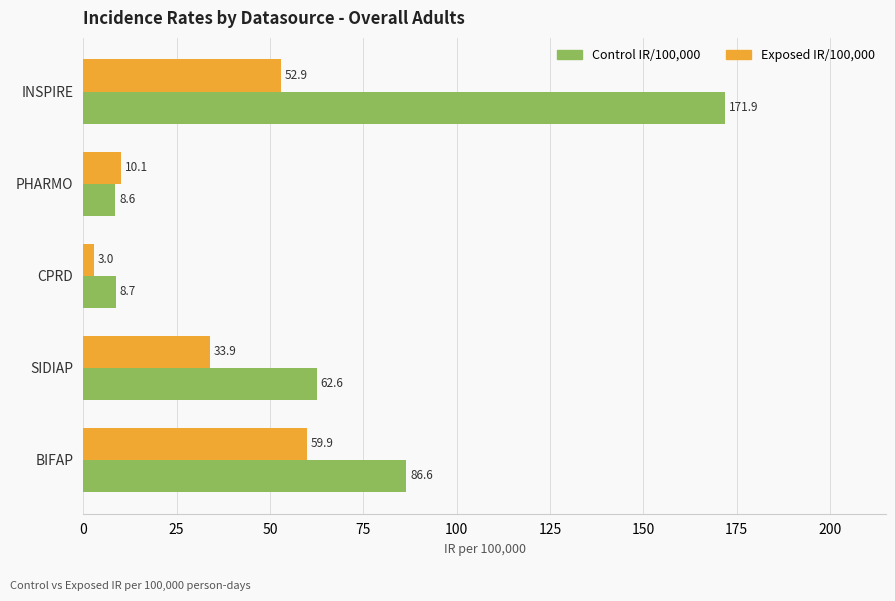

Which series has the largest total across all categories?

Control IR/100,000